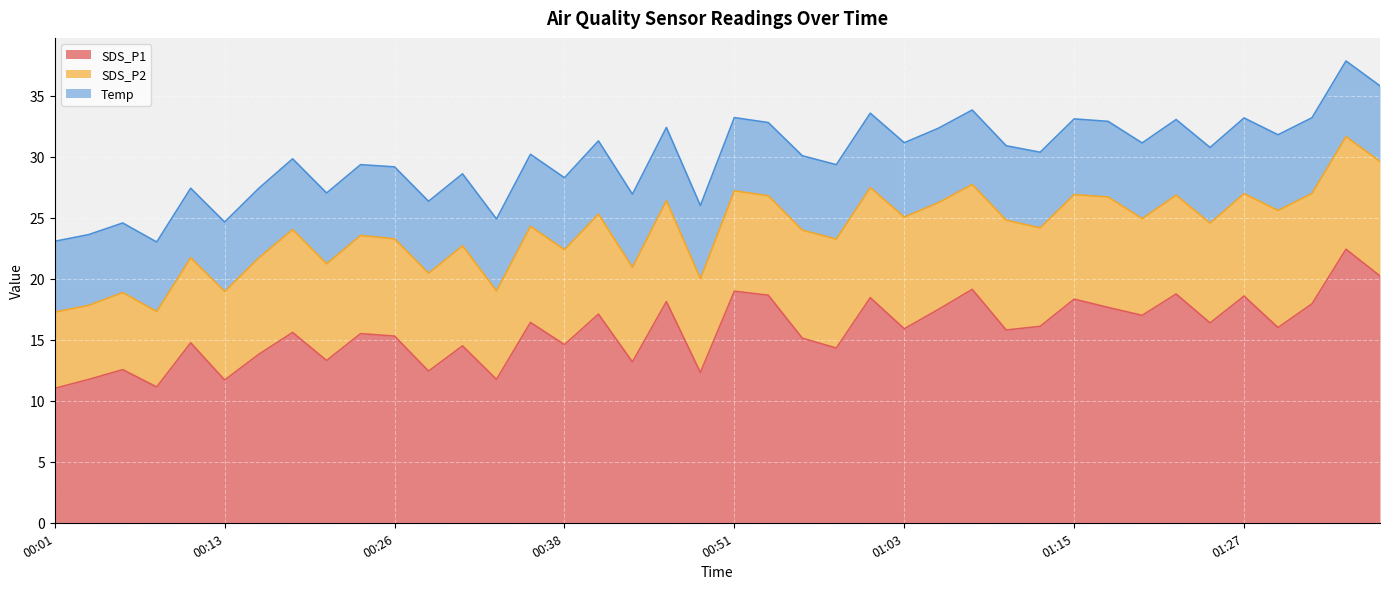

What are all the series names shown in the legend?

SDS_P1, SDS_P2, Temp